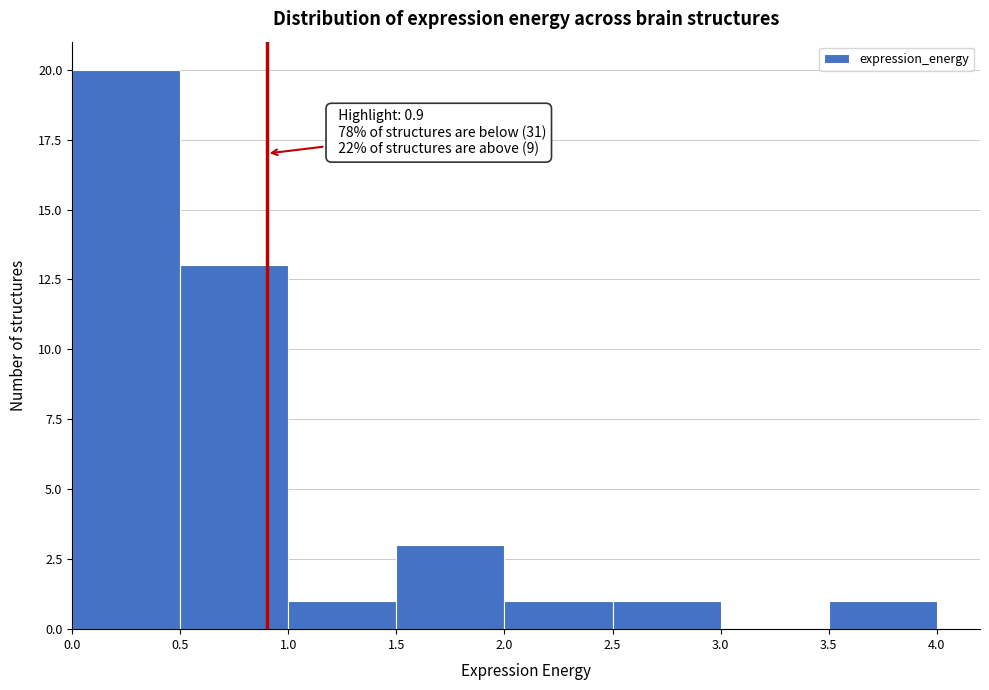

Over which range of the x-axis is the bar tallest?

0.0 to 0.5